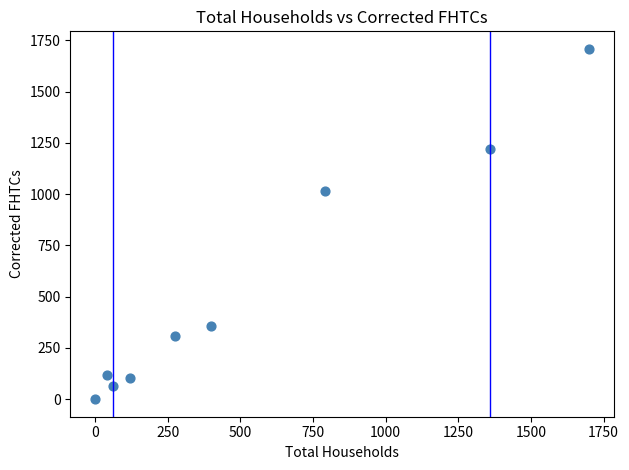

What Y value in the scatter plot is closest to 854?

1015